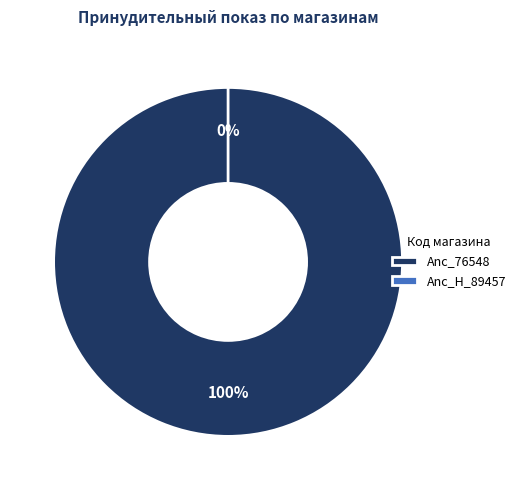

What is the largest slice in the pie chart?

Anc_76548